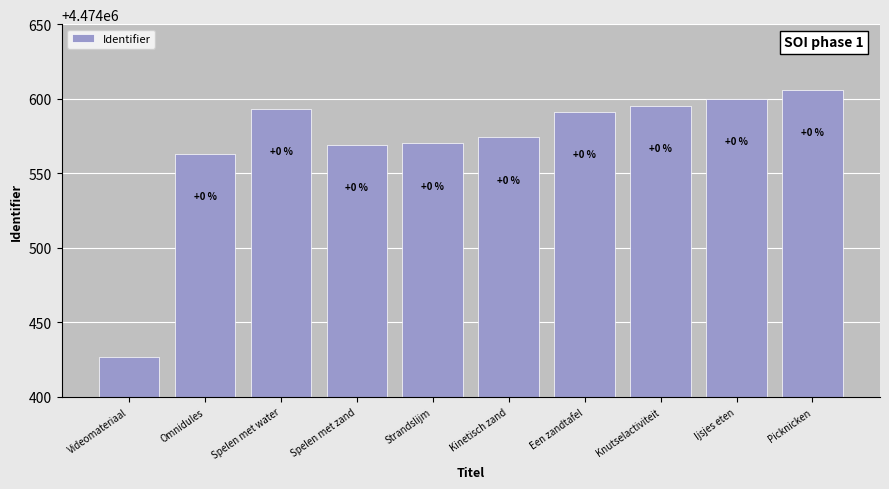

How many bars are there in total?

10